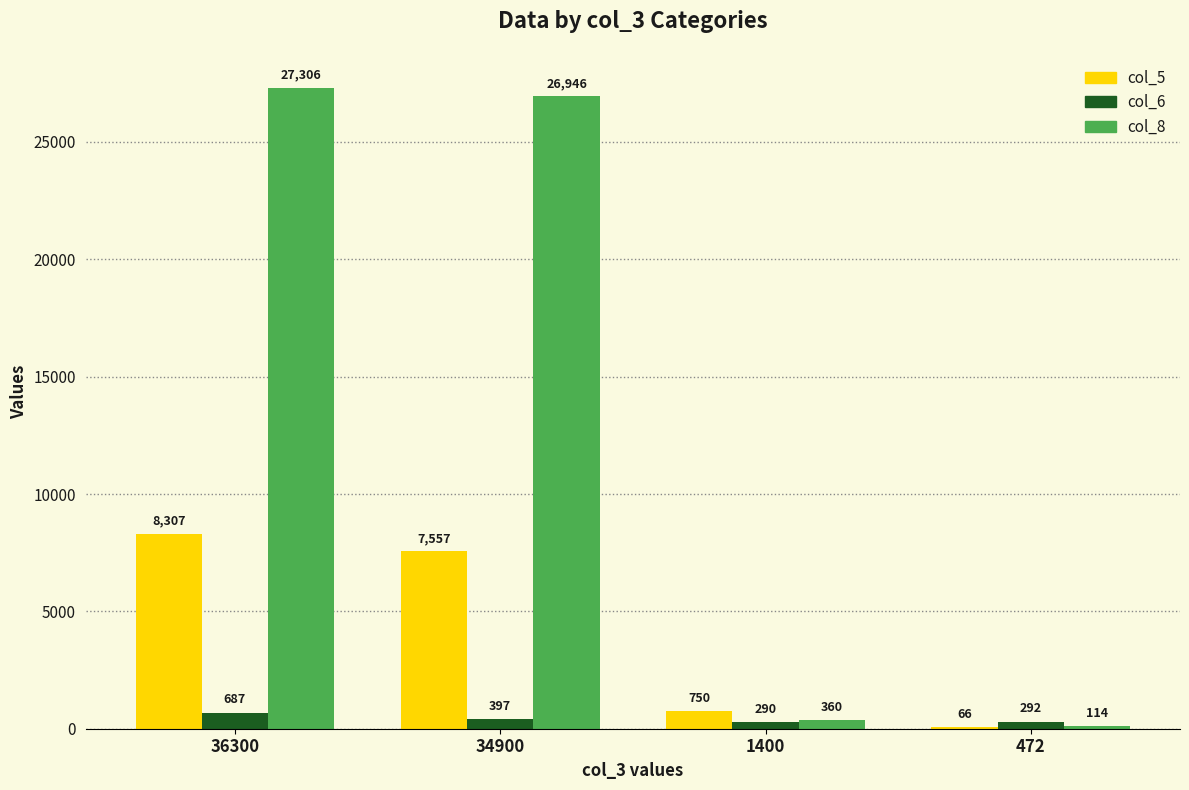

What is the sum of the col_6 values at 472 and 1400?

582